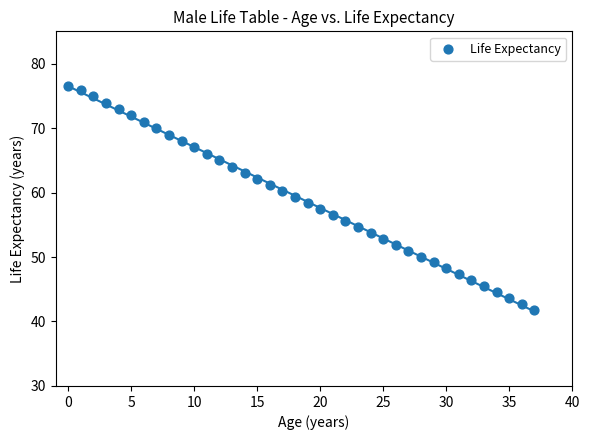

What is the range of Y values (max minus min)?

34.7